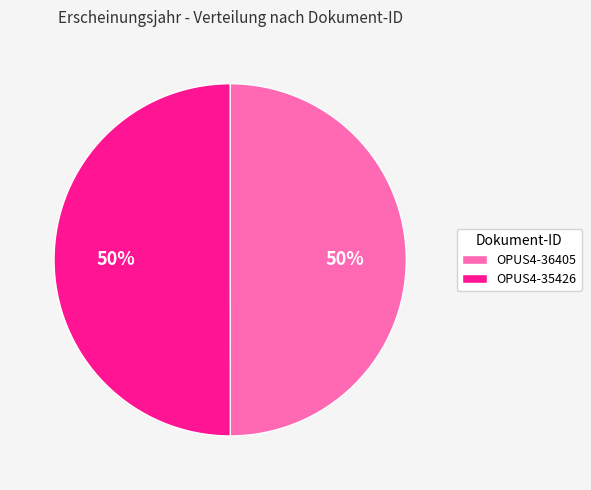

Is the sum of OPUS4-35426 and OPUS4-36405 greater than half?

Yes